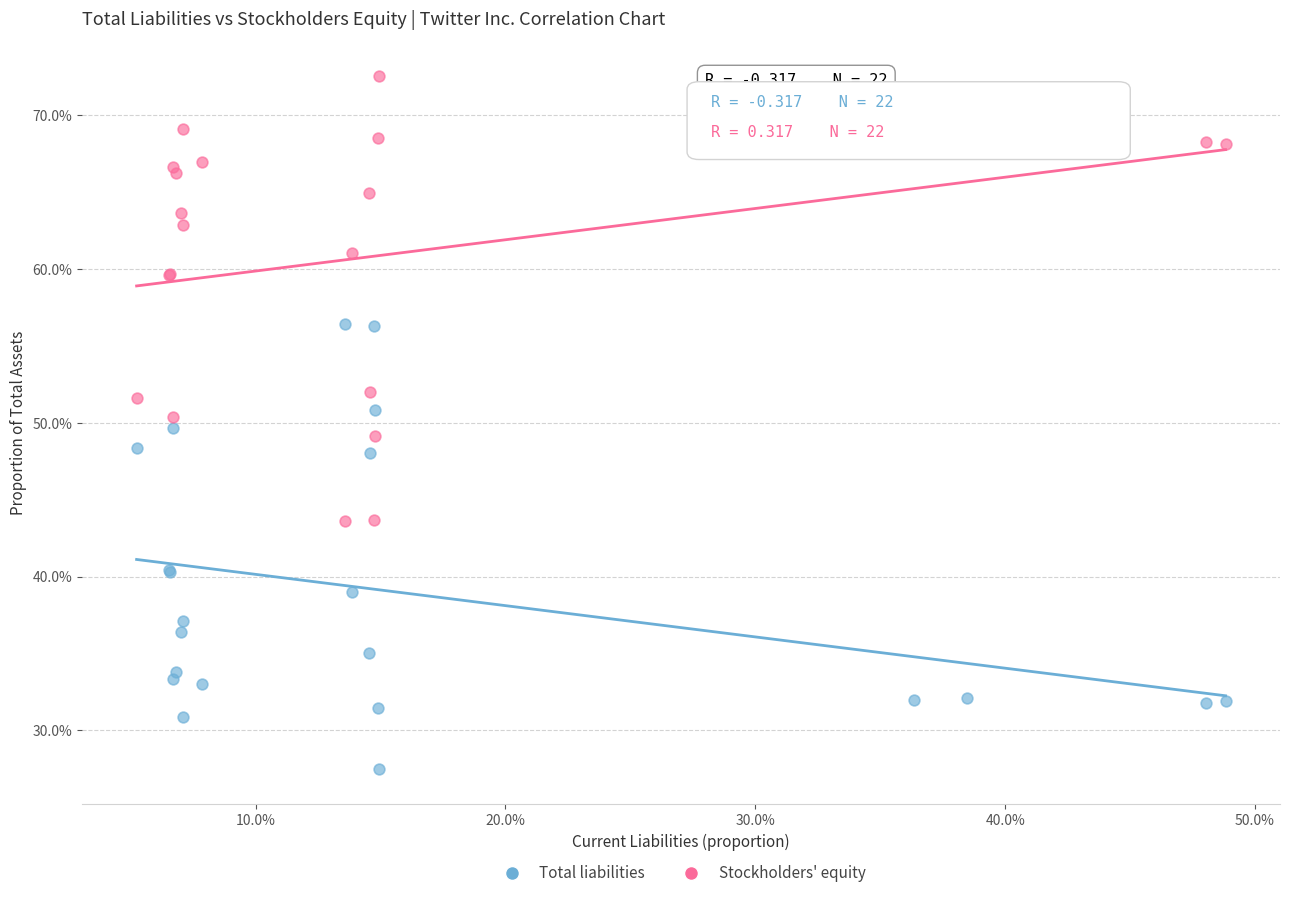

What are all the series names shown in the legend?

Total liabilities, Stockholders' equity